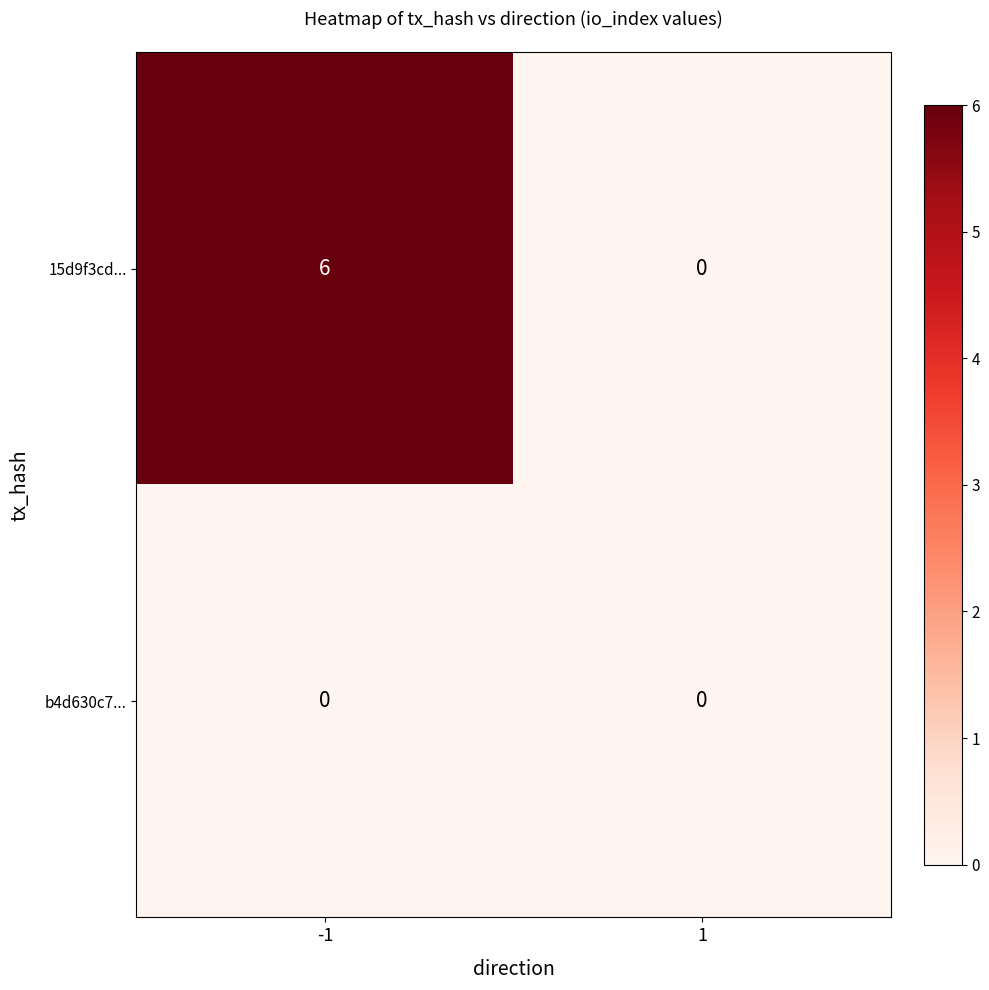

List the series in order of their peak value, highest first.

15d9f3cd..., b4d630c7...